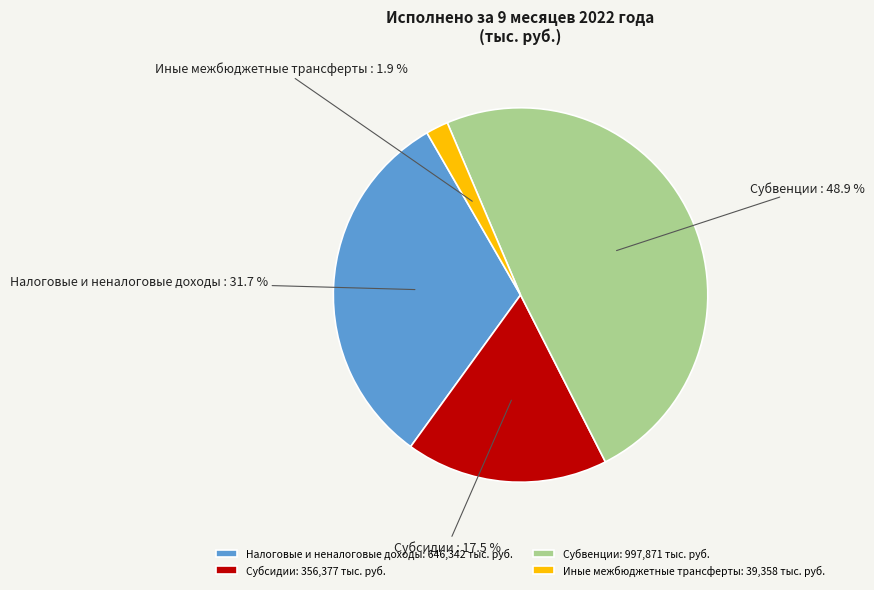

True or false: Субсидии accounts for 29% of the total.

False